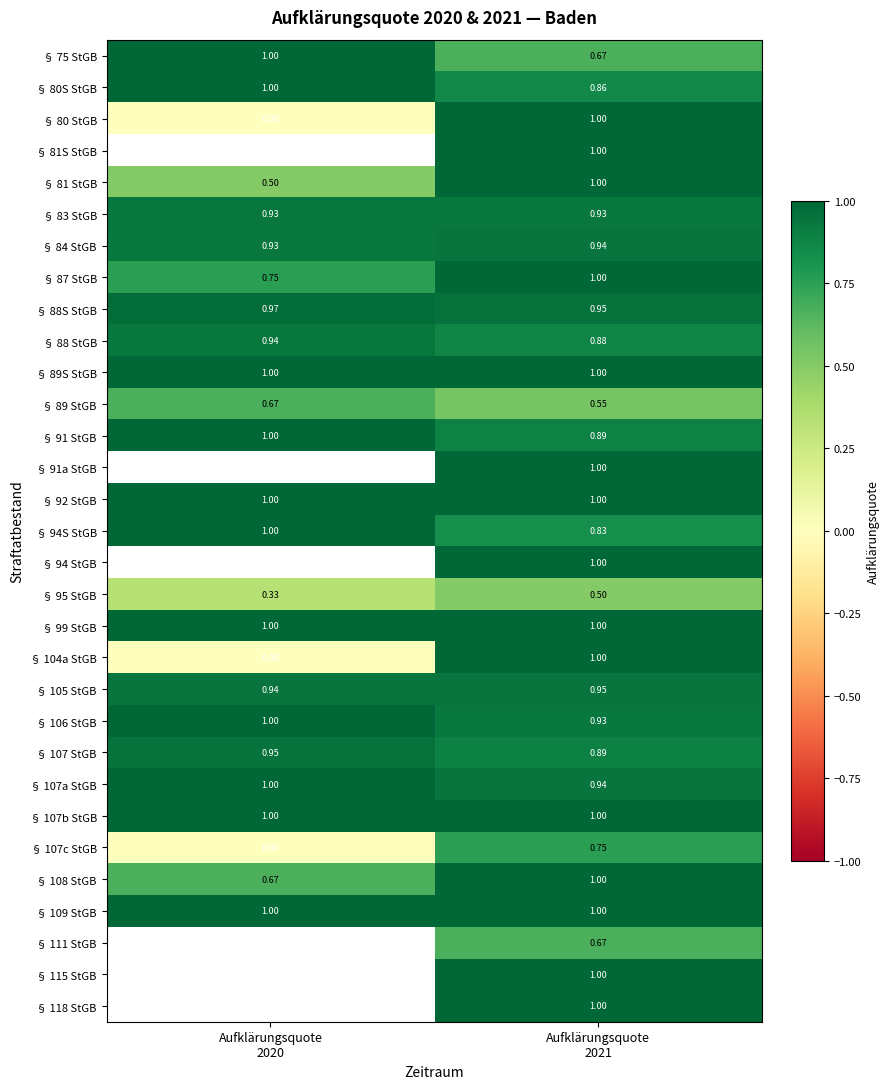

True or false: § 107 StGB has a value of 0.9 at Aufklärungsquote 2021.

True